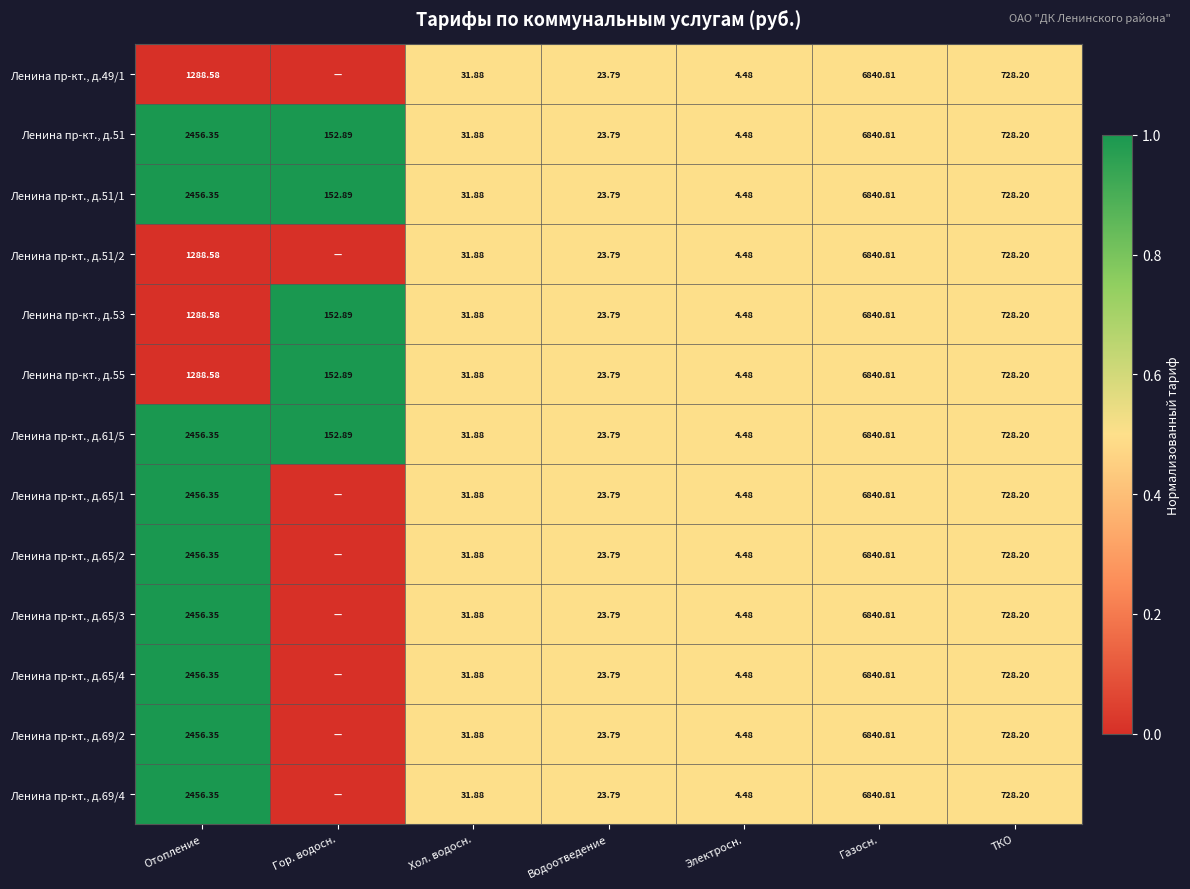

Where does the Ленина пр-кт., д.53 series first go above 152?

Отопление